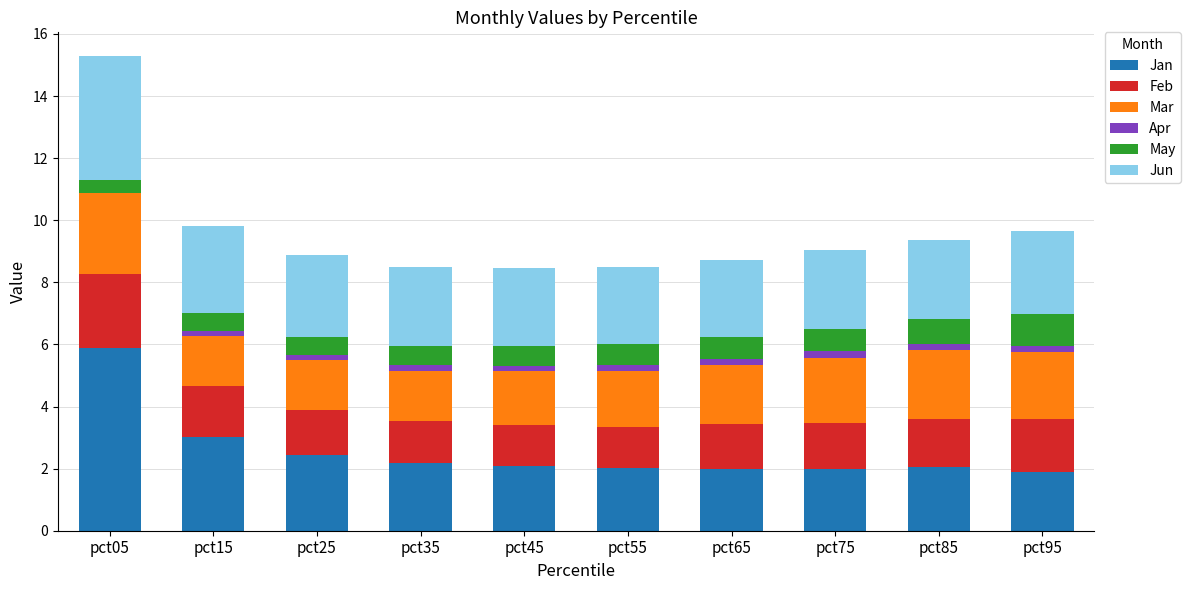

True or false: Jan has a value of 2.1 at pct45.

True